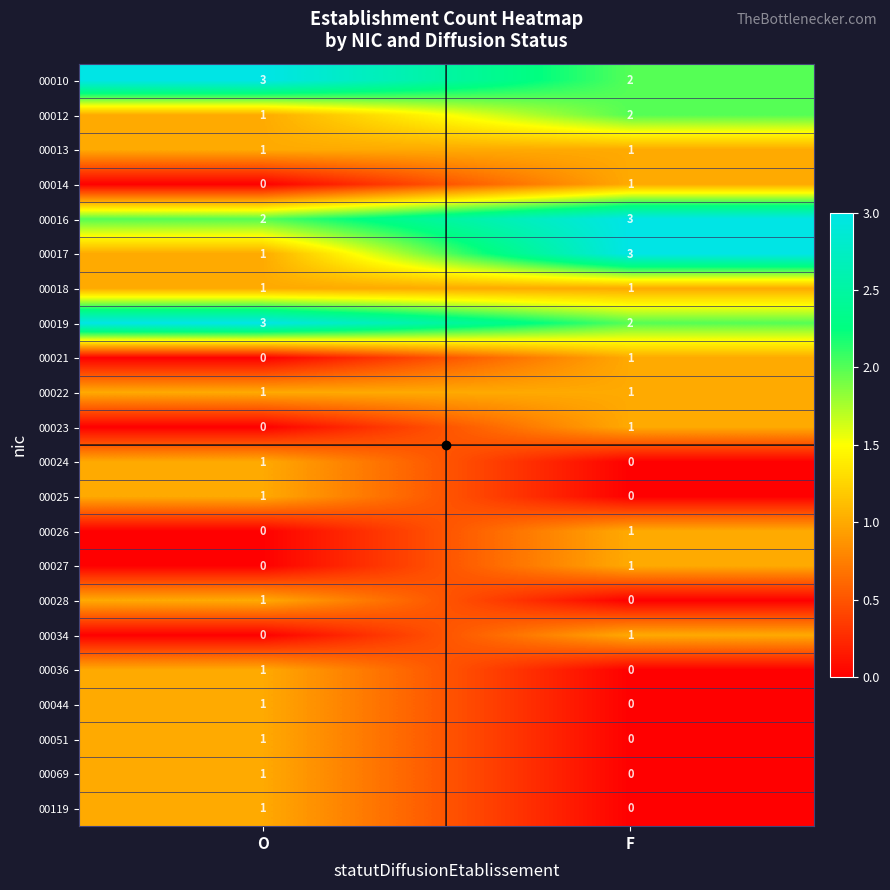

At which label does 00017 reach its minimum?

O